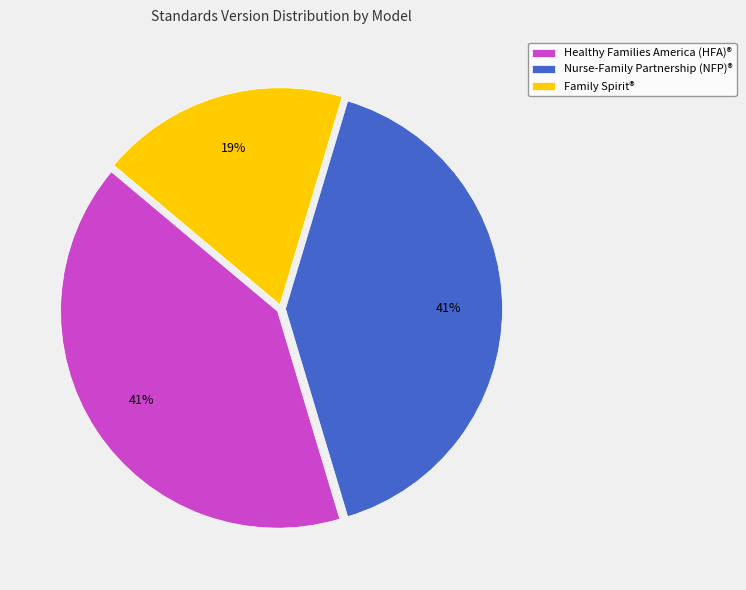

The Family Spirit® slice represents 13% of the pie. True or false?

False